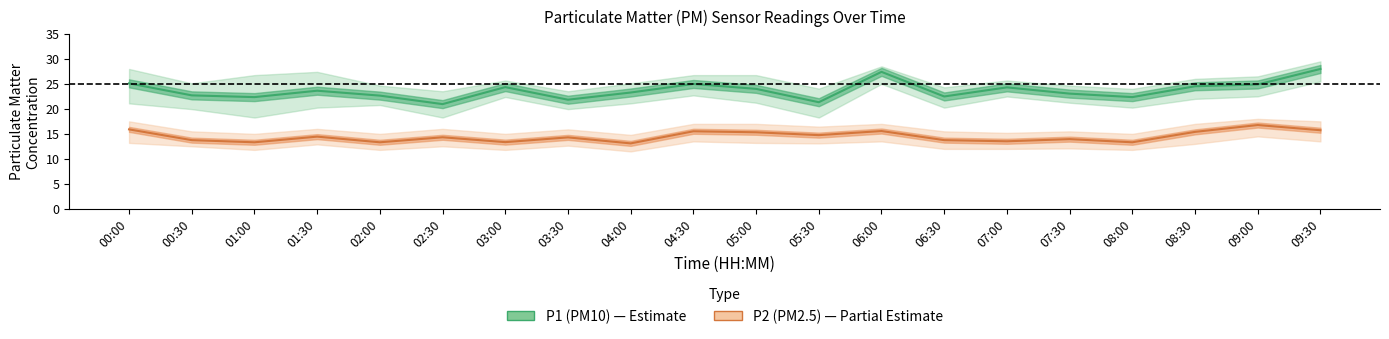

At which category does P2 (PM2.5) reach its first local valley?

01:00